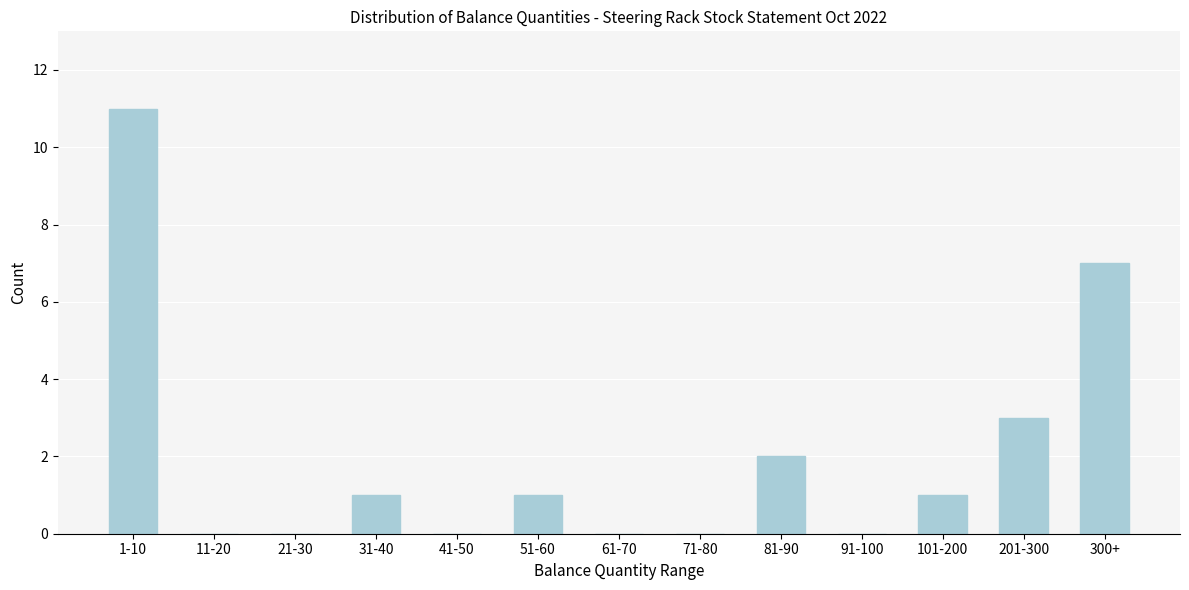

Reading right to left, list all the values displayed in this chart.

300+=7	201-300=3	101-200=1	91-100=0	81-90=2	71-80=0	61-70=0	51-60=1	41-50=0	31-40=1	21-30=0	11-20=0	1-10=11